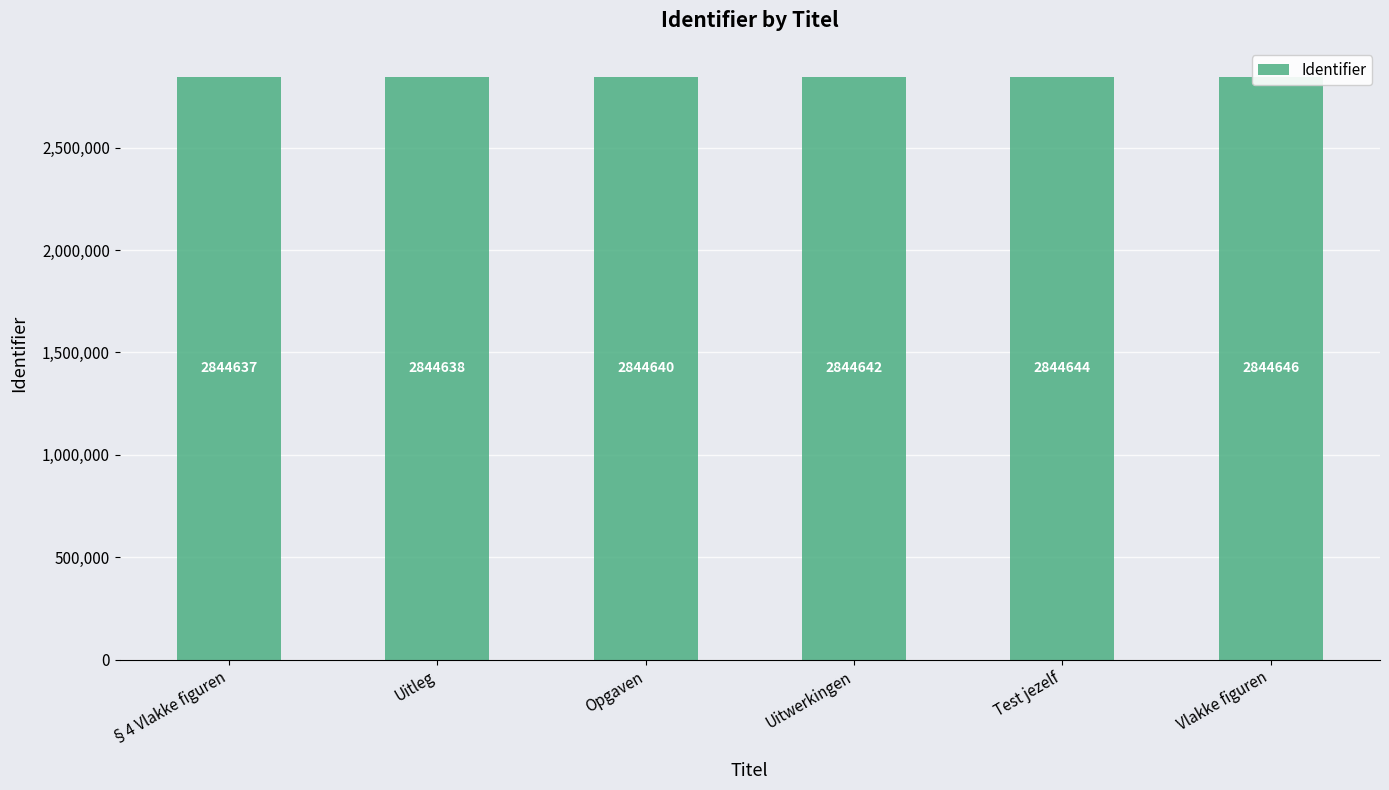

Which category has the highest value across all series?

Vlakke figuren